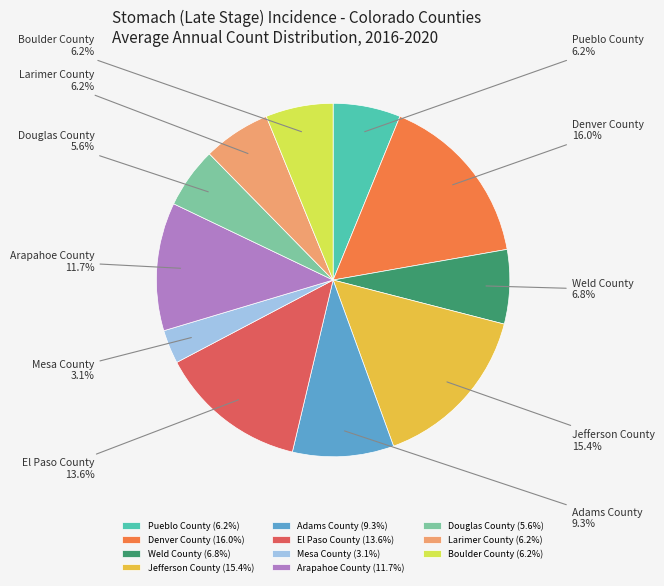

Which category has the biggest portion of the pie?

Denver County